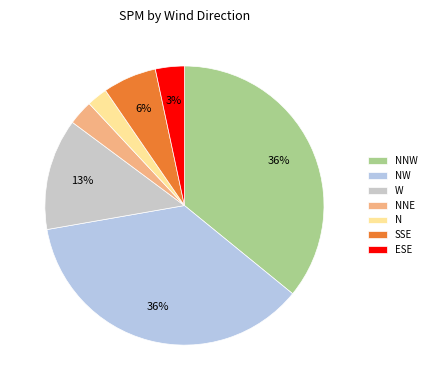

How many segments does this pie chart have?

7